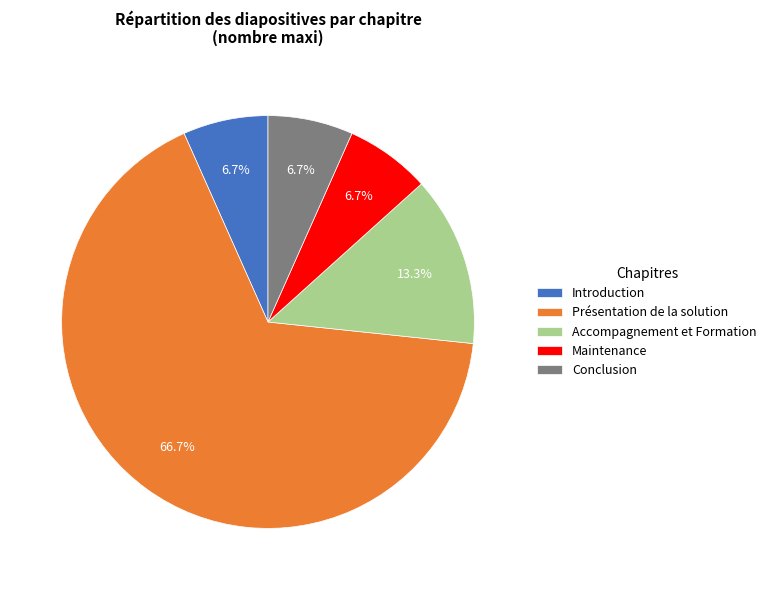

What percentage is the Maintenance slice, to the nearest percent?

7%